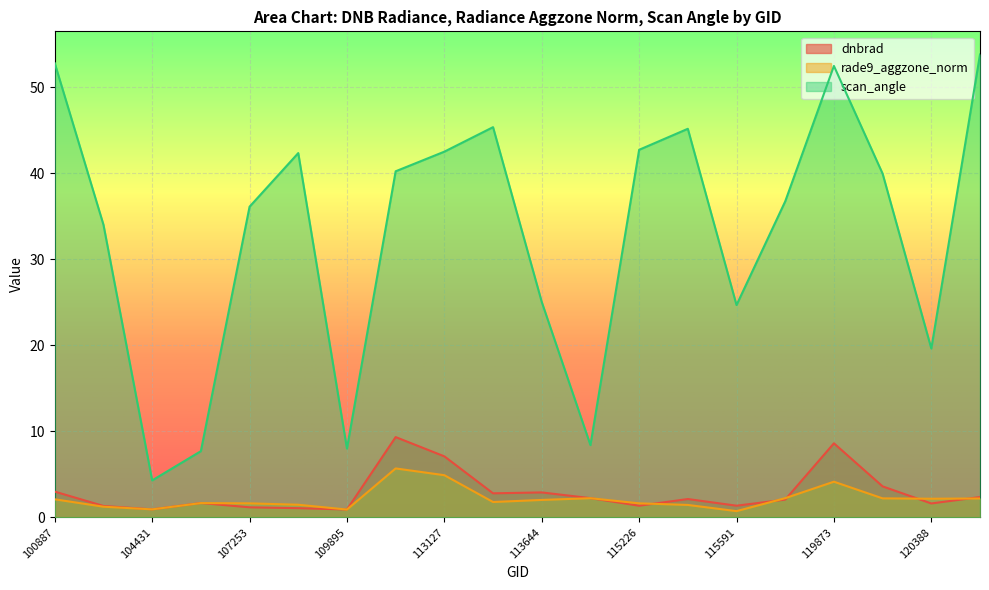

How many data points does each series have?

20